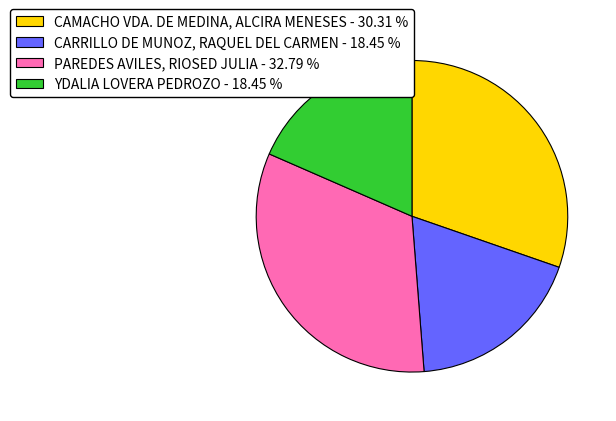

Which has a higher value, YDALIA LOVERA PEDROZO - 18.45 % or CAMACHO VDA. DE MEDINA, ALCIRA MENESES - 30.31 %?

CAMACHO VDA. DE MEDINA, ALCIRA MENESES - 30.31 %